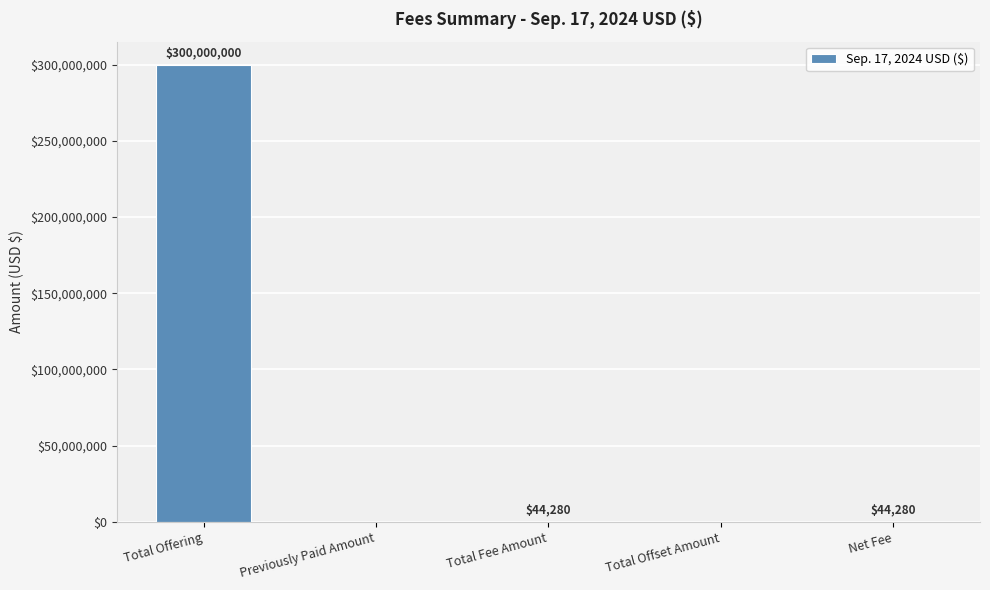

What is the difference between the values at Previously Paid Amount and Total Offering?

300000000